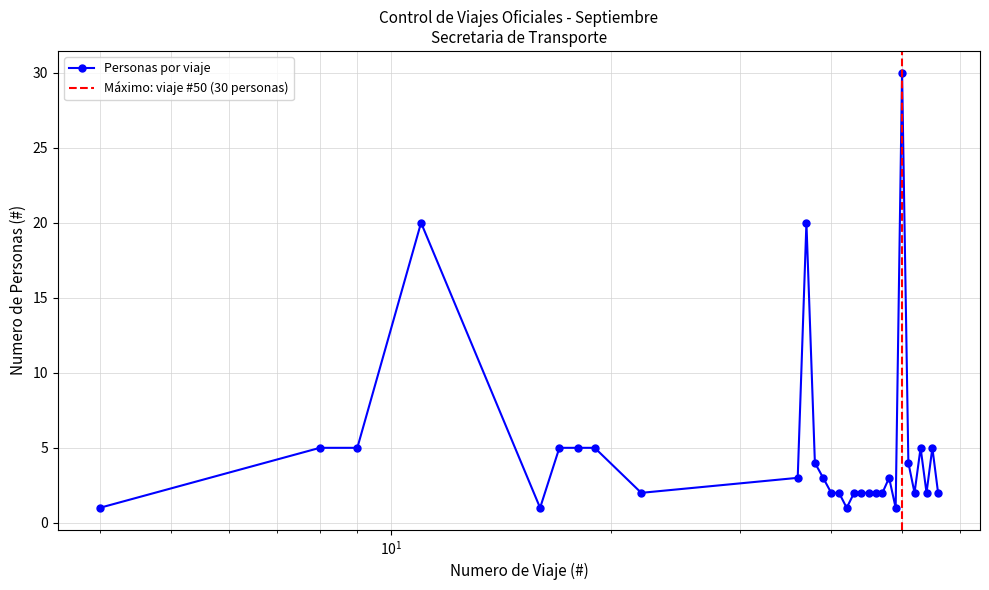

Reading left to right, transcribe all the data shown in this chart.

1	5	5	20	1	5	5	5	2	3	20	4	3	2	2	1	2	2	2	2	2	3	1	30	4	2	5	2	5	2